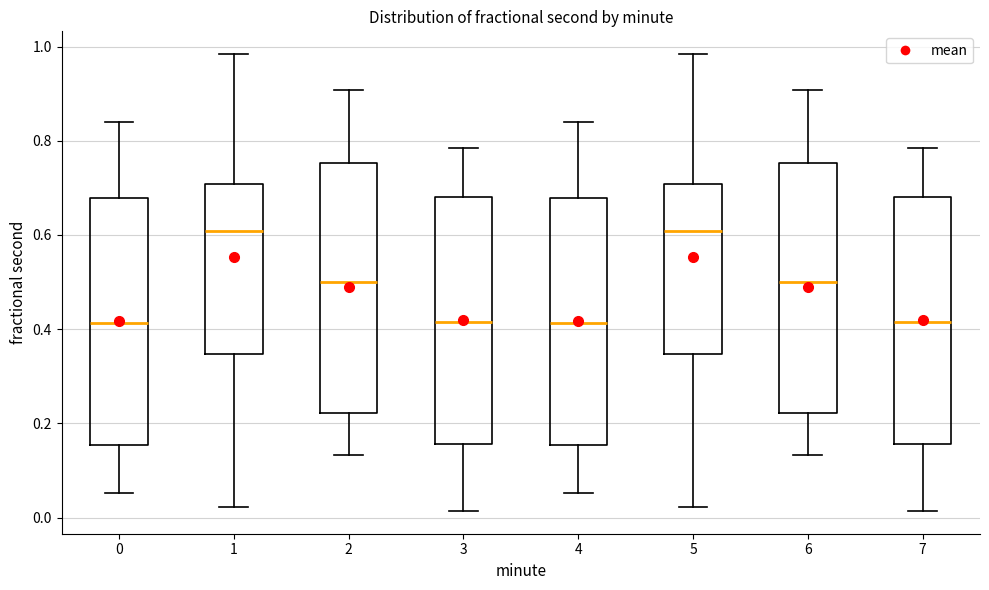

Reading left to right, transcribe this box plot: for each box, give where its median line is, the range the box spans, and where its two whiskers end, as read against the y-axis. The values are not printed on the chart, so give them approximately, as read against the axis.

0: median 0.42, box 0.16 to 0.68, whiskers 0.06 to 0.84
1: median 0.60, box 0.34 to 0.70, whiskers 0.02 to 0.98
2: median 0.50, box 0.22 to 0.76, whiskers 0.14 to 0.90
3: median 0.42, box 0.16 to 0.68, whiskers 0.02 to 0.78
4: median 0.42, box 0.16 to 0.68, whiskers 0.06 to 0.84
5: median 0.60, box 0.34 to 0.70, whiskers 0.02 to 0.98
6: median 0.50, box 0.22 to 0.76, whiskers 0.14 to 0.90
7: median 0.42, box 0.16 to 0.68, whiskers 0.02 to 0.78